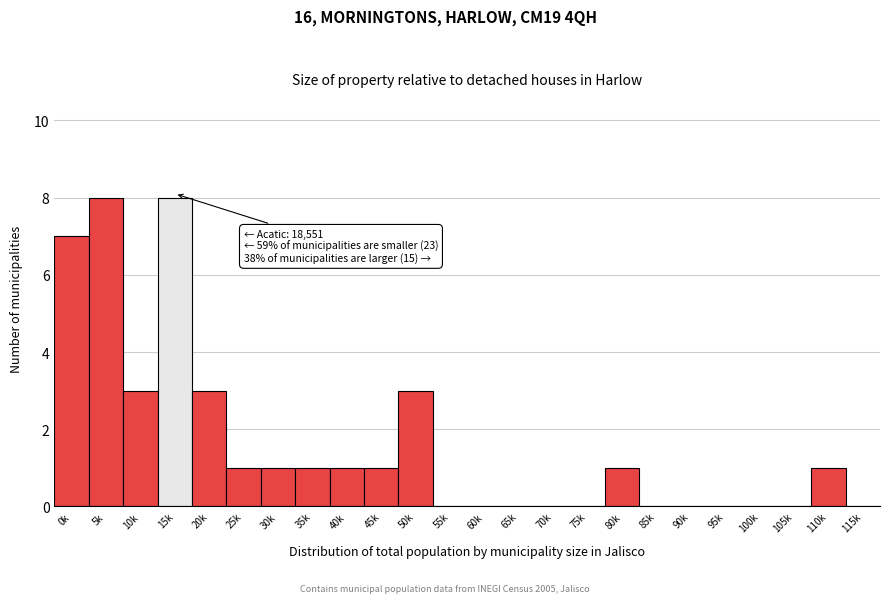

Reading left to right, transcribe all the data shown in this chart.

0k=7	5k=8	10k=3	15k=8	20k=3	25k=1	30k=1	35k=1	40k=1	45k=1	50k=3	55k=0	60k=0	65k=0	70k=0	75k=0	80k=1	85k=0	90k=0	95k=0	100k=0	105k=0	110k=1	115k=0